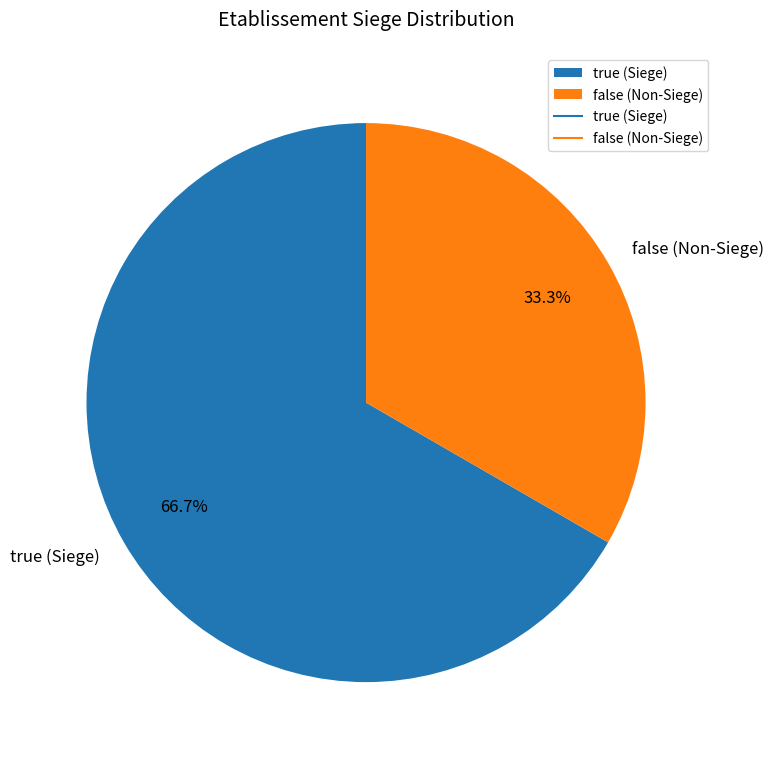

What is the largest slice in the pie chart?

true